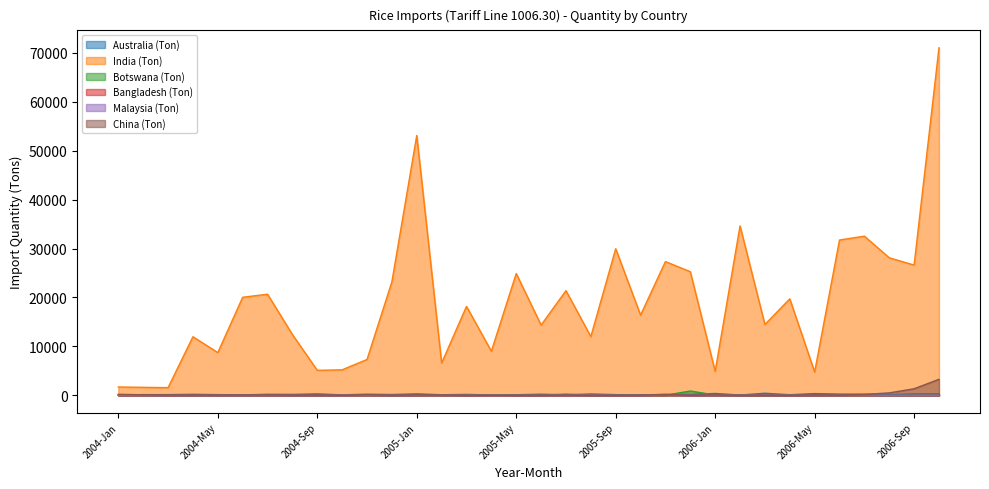

What is the greatest value displayed?

71069